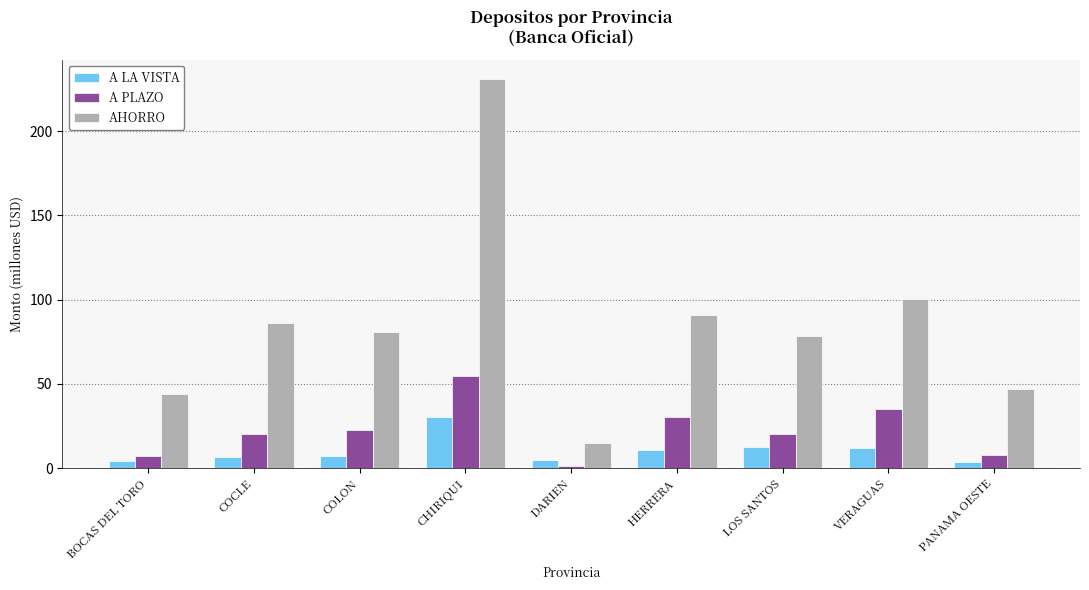

What is the label of the 2nd bar from the right?

VERAGUAS